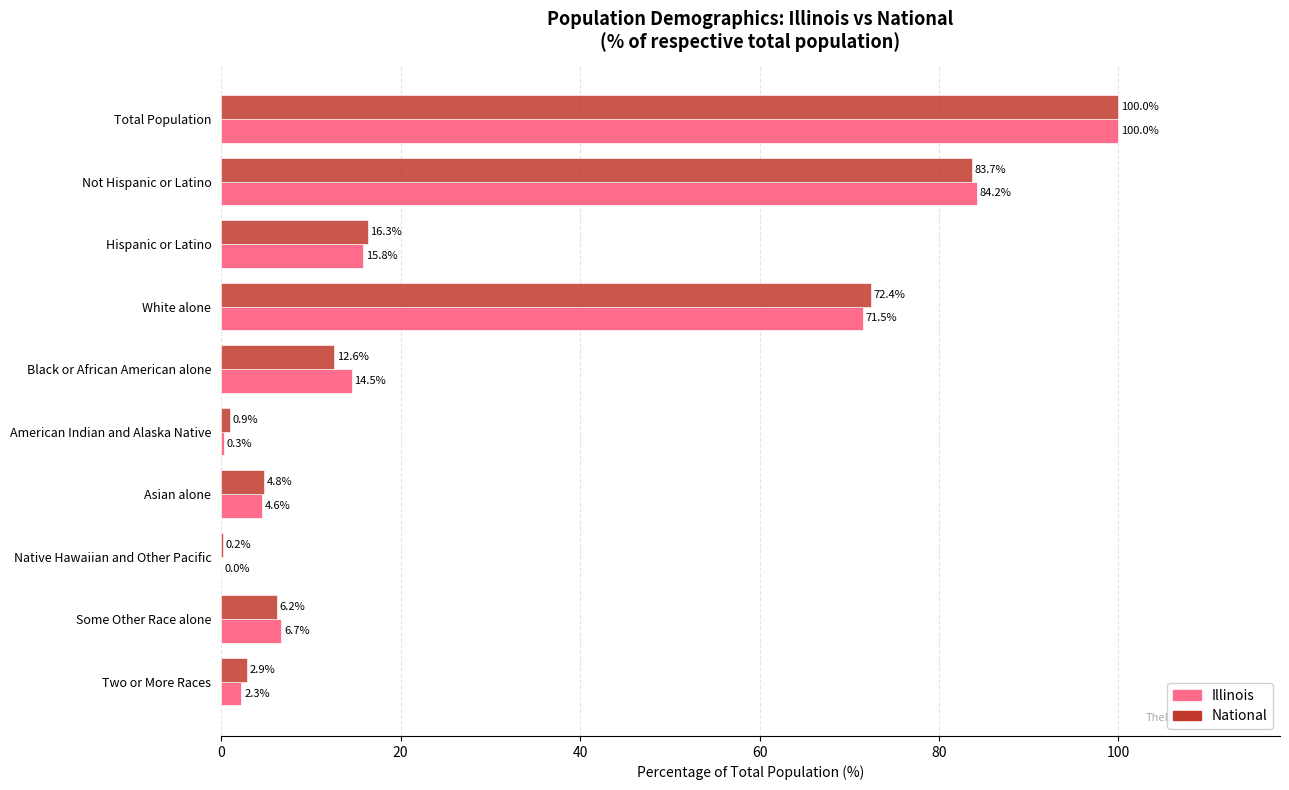

What is the total value across all series at Some Other Race alone?

12.9